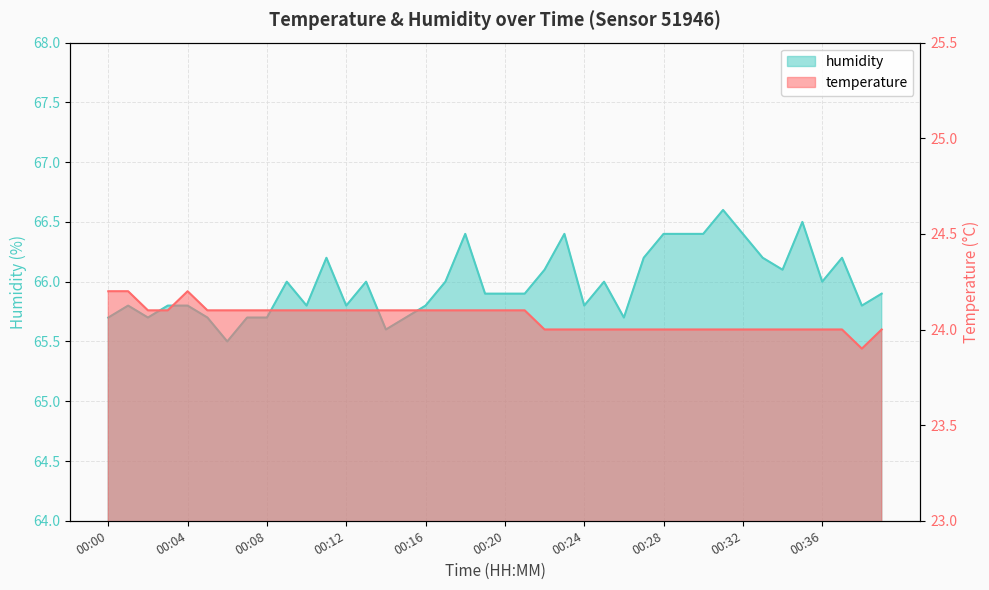

What is the value of the temperature point at the 28th from the left?

24.0